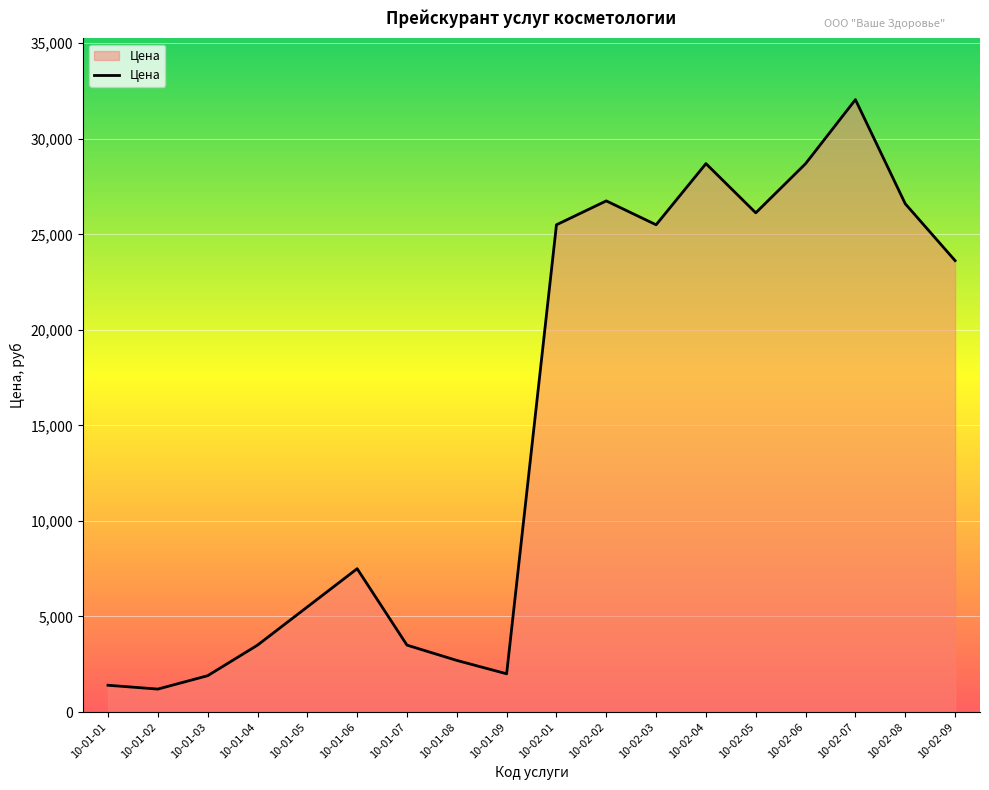

What is the approximate value at 10-01-07?

3500